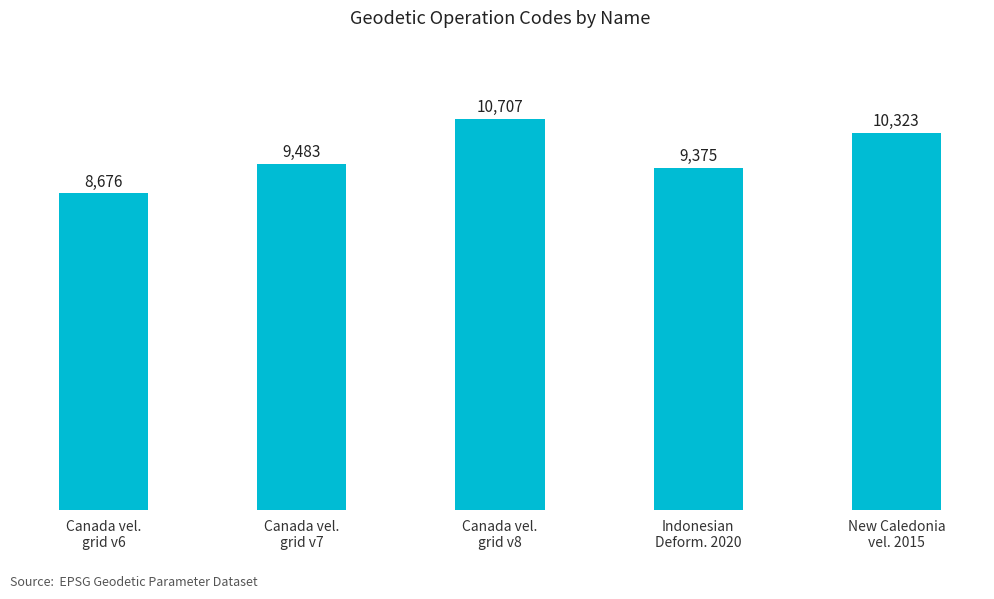

The chart shows a value of 4593 at New Caledonia
vel. 2015. True or false?

False